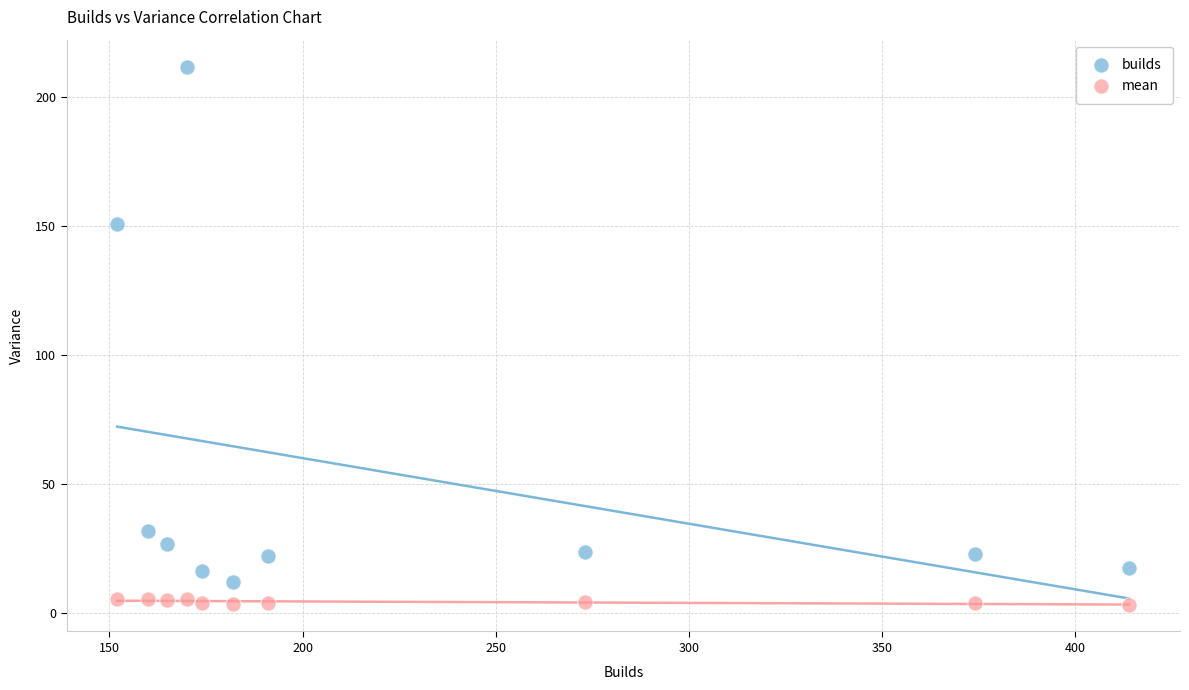

Which series has the largest Y range (max minus min)?

builds